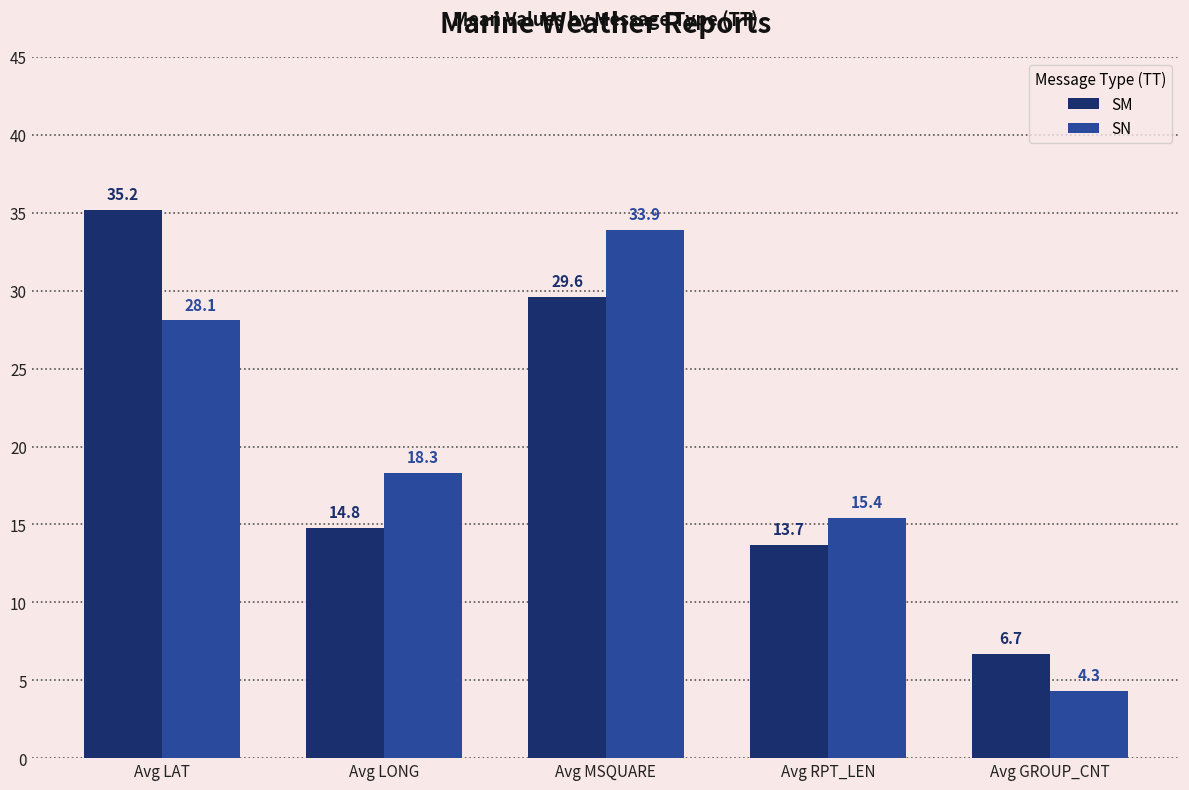

The value of SN at Avg LAT is 17.6. True or false?

False